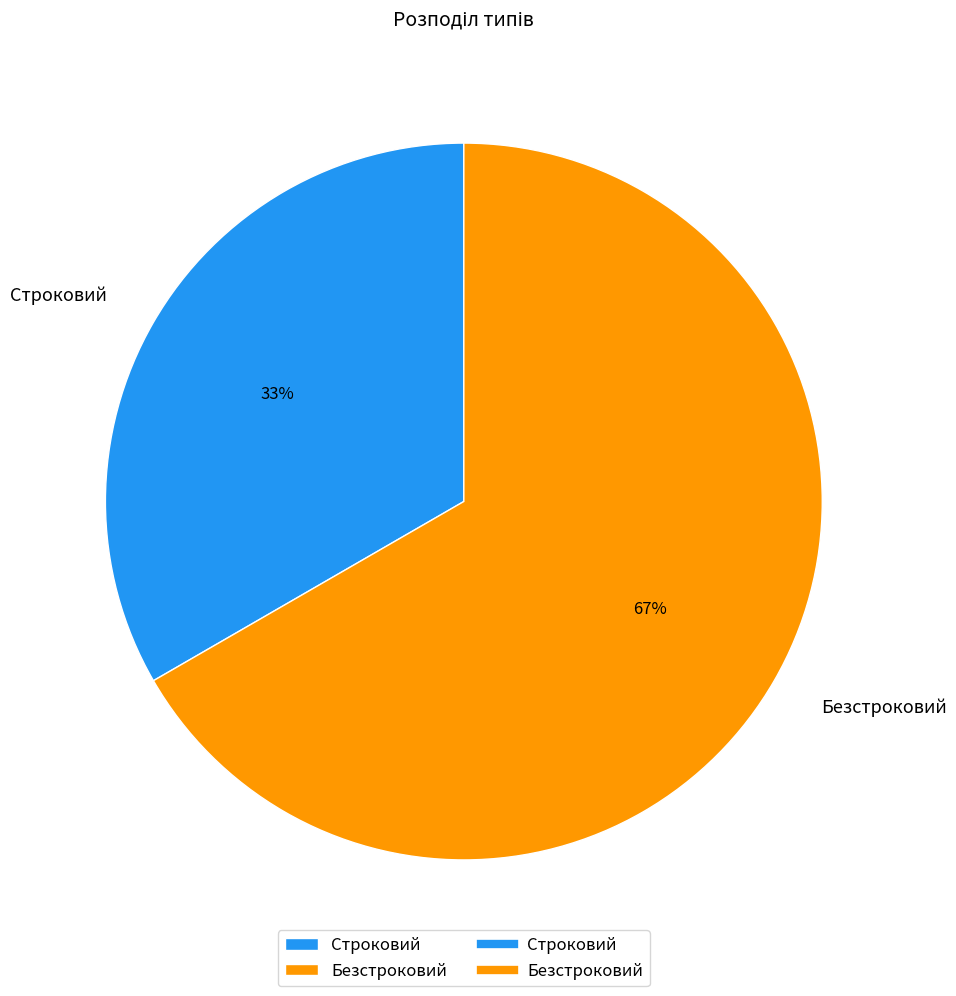

How many slices are in this pie chart?

2